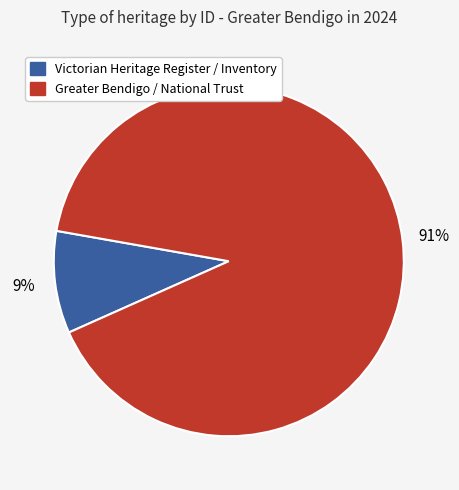

To the nearest percent, what is the average slice percentage?

50%